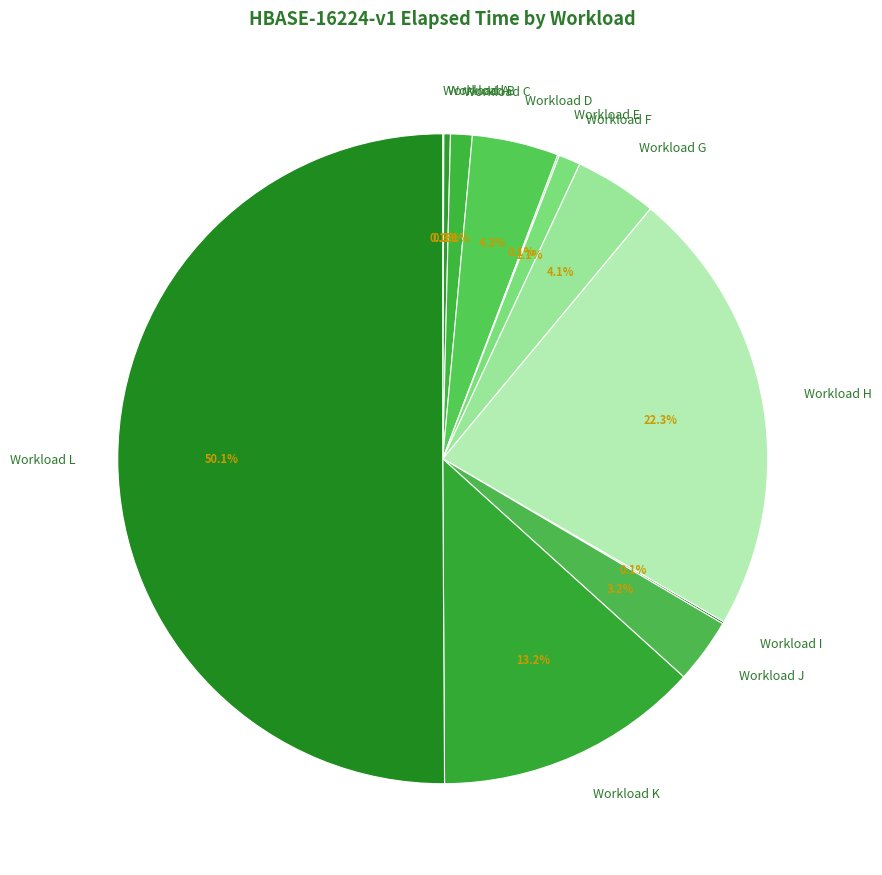

Approximately how many times larger is the value at Workload G compared to Workload K?

0.3